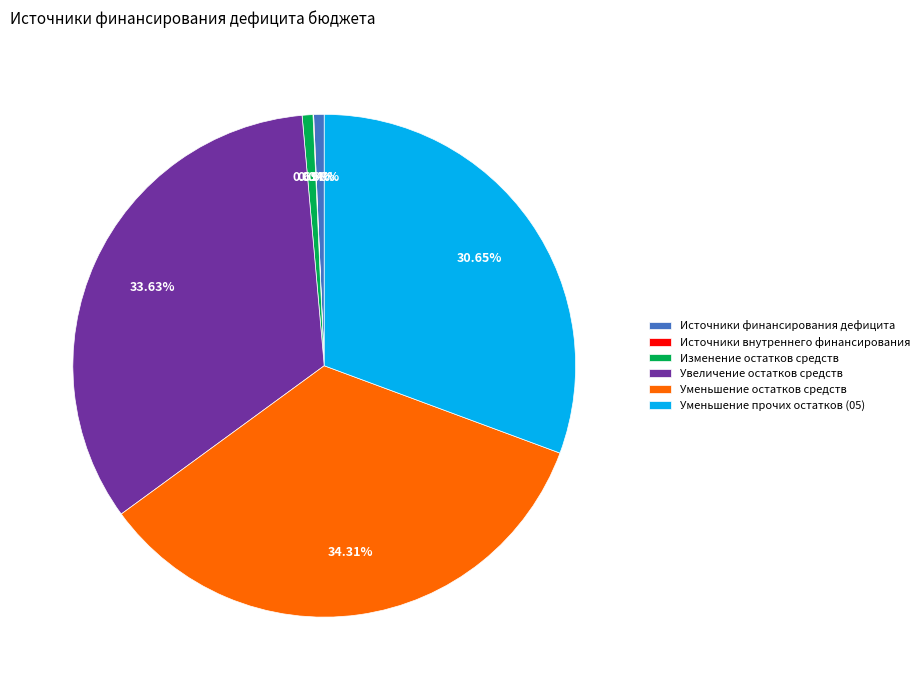

Which category has the biggest portion of the pie?

Уменьшение остатков средств